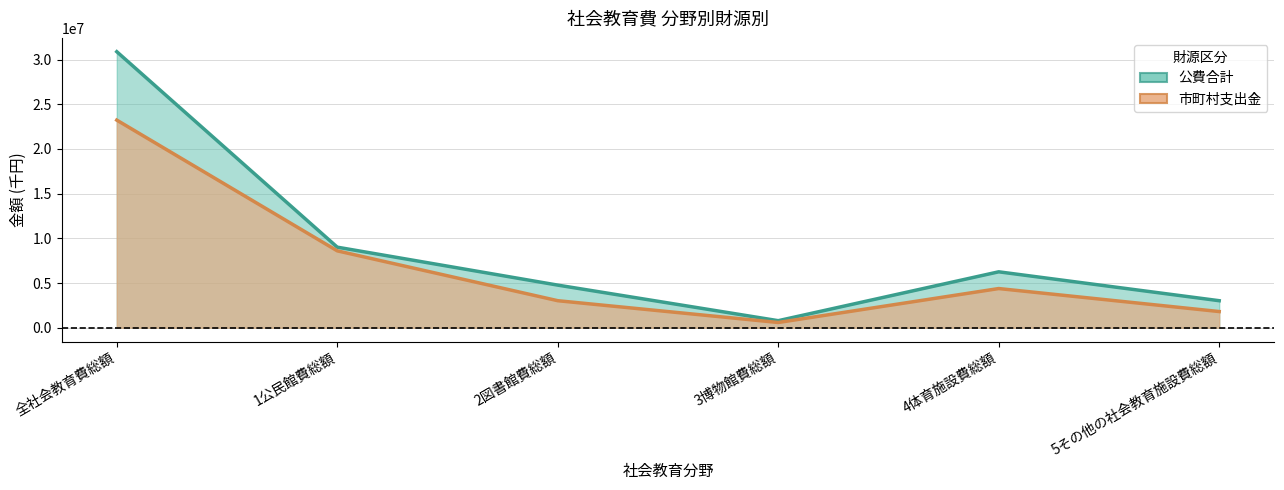

True or false: 公費合計 has a value of 6257416 at 4体育施設費総額.

True